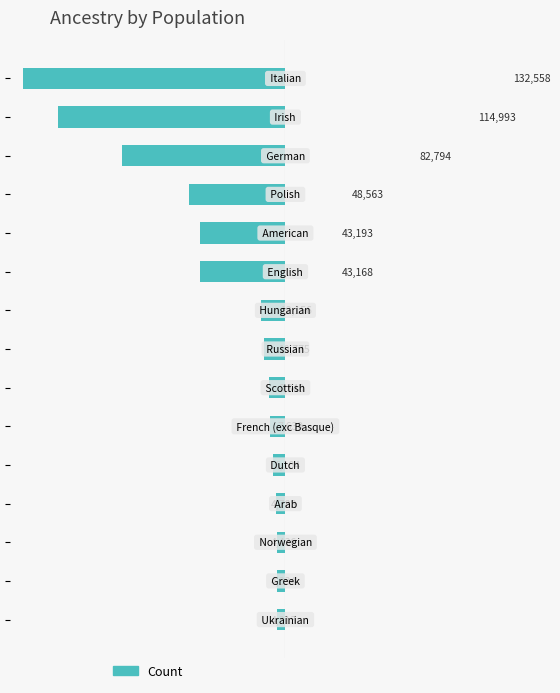

Reading top to bottom, list all the values displayed in this chart.

132558	114993	82794	48563	43193	43168	12156	10775	8340	7639	6104	4788	4436	4334	4313